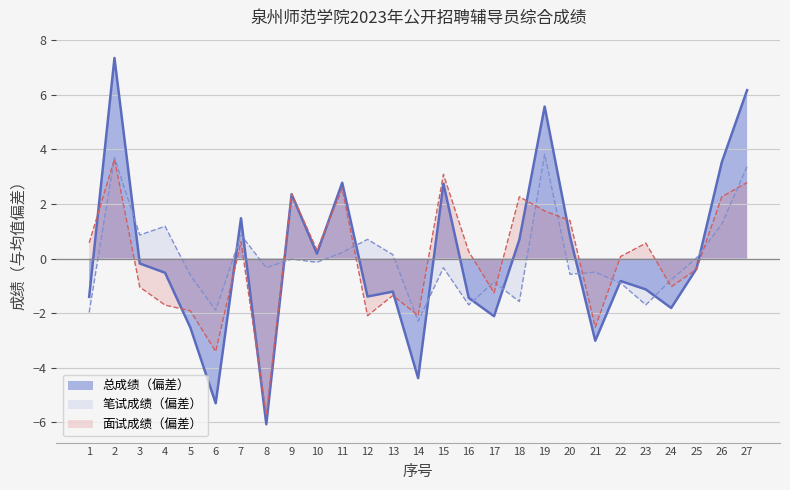

Is the value of 笔试成绩（40%） at 15 greater than the value of 面试成绩（60%） at 3?

Yes